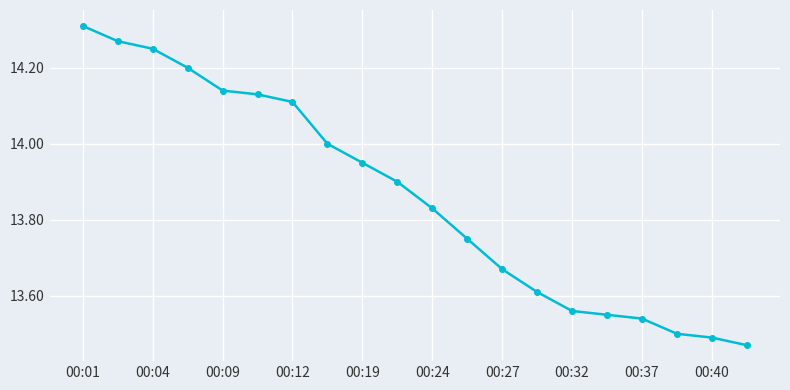

True or false: the data has more than 2 interior local peaks.

False